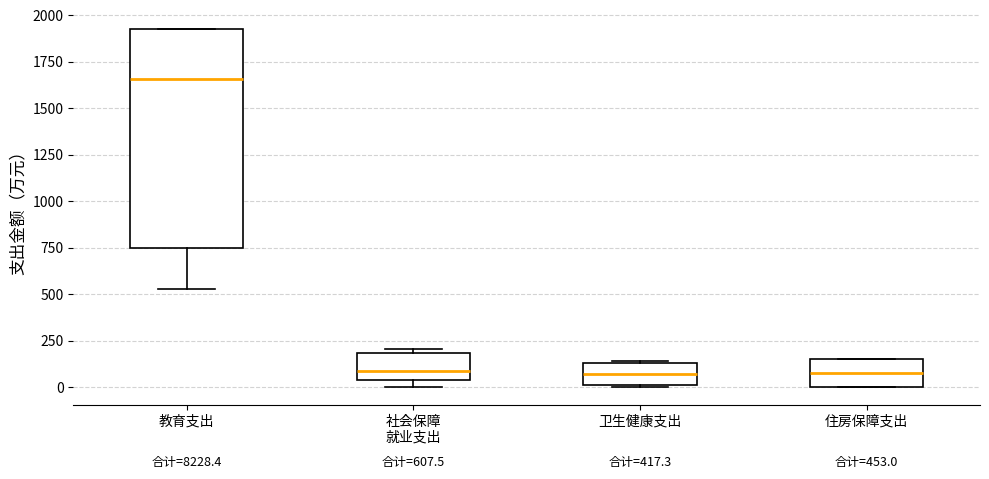

Which box has the highest median line?

教育支出